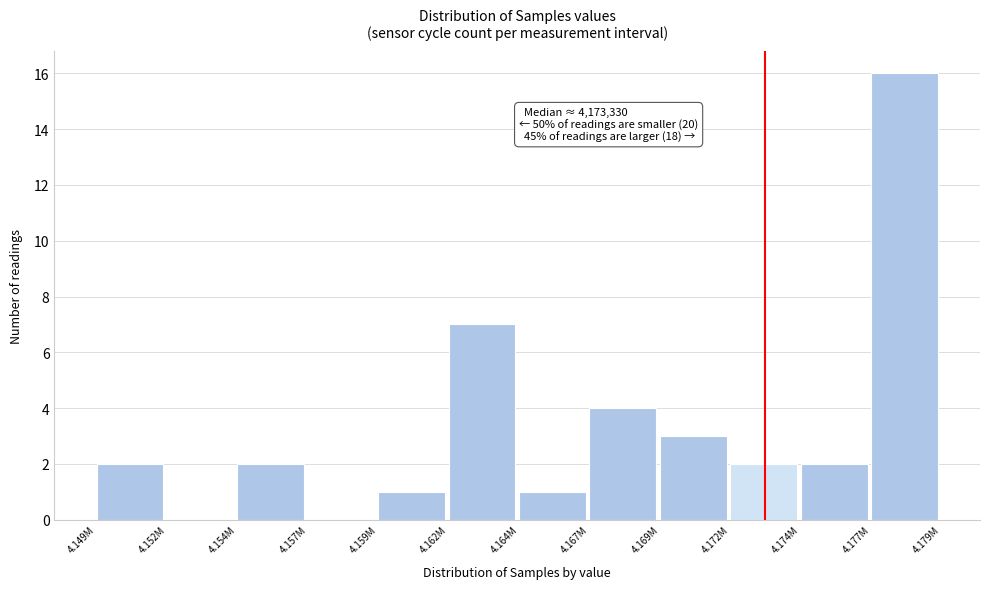

Reading left to right, extract all data points from this chart.

4.149M=2	4.152M=0	4.154M=2	4.157M=0	4.159M=1	4.162M=7	4.164M=1	4.167M=4	4.169M=3	4.172M=2	4.174M=2	4.177M=16